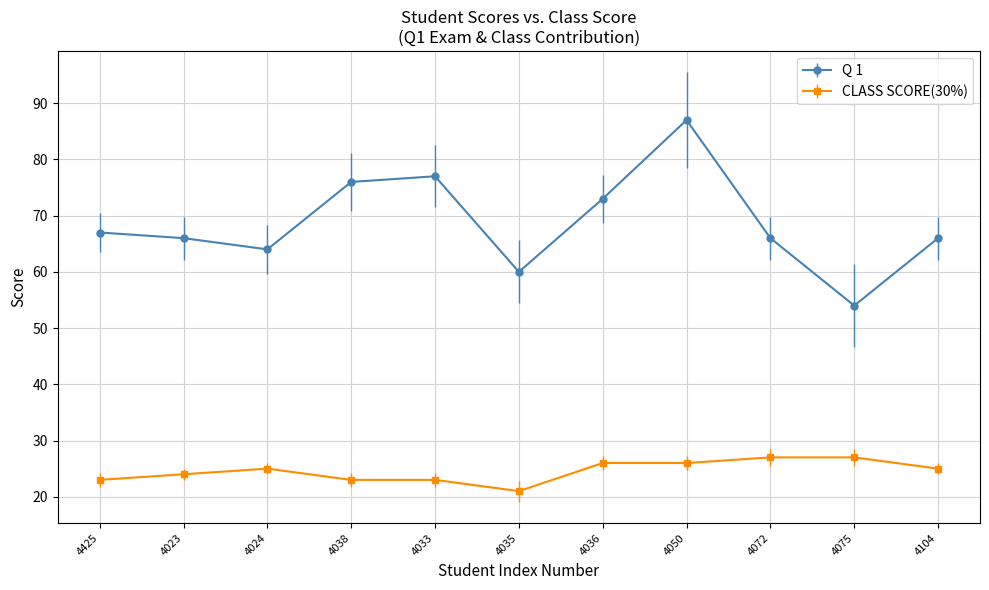

What is the value of the Q 1 point at the 10th from the left?

54